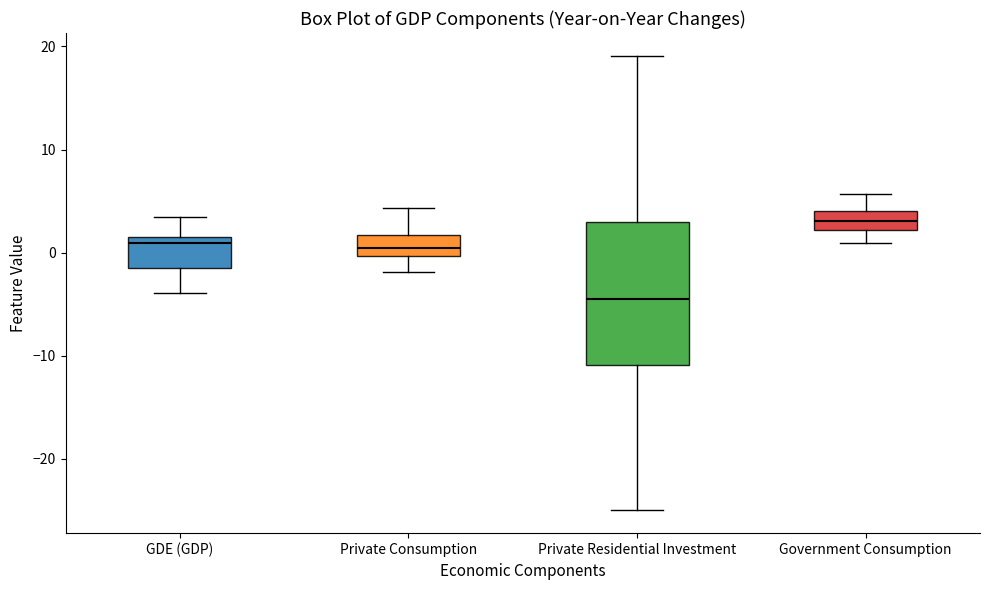

Which box's median line is the lowest?

Private Residential Investment